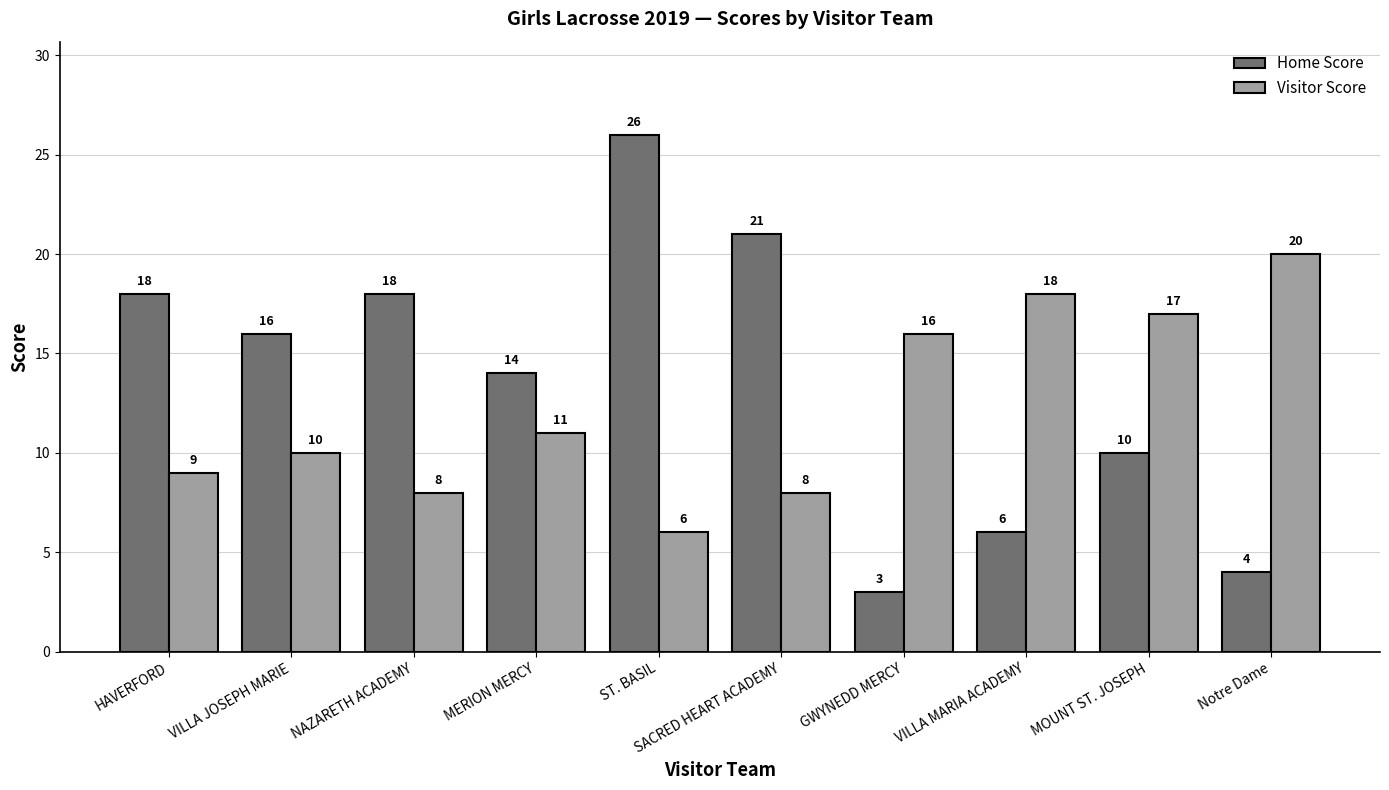

What is the difference between the Visitor Score values at VILLA JOSEPH MARIE and MOUNT ST. JOSEPH?

7